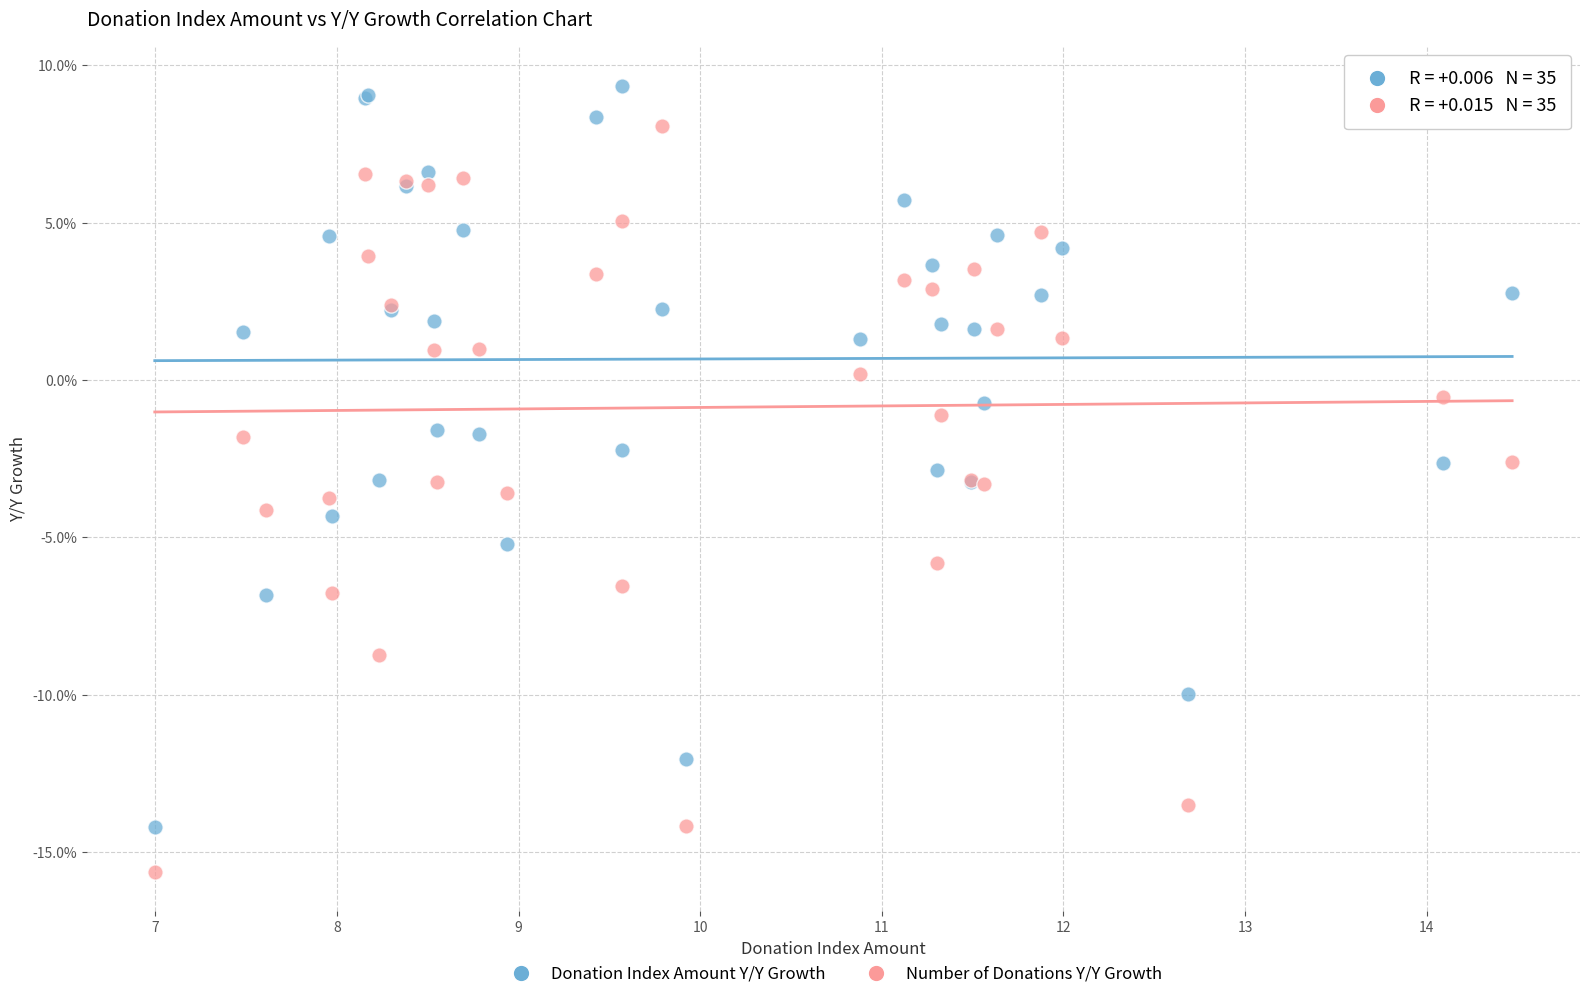

What are all the series names shown in the legend?

Donation Index Amount Y/Y Growth, Number of Donations Y/Y Growth